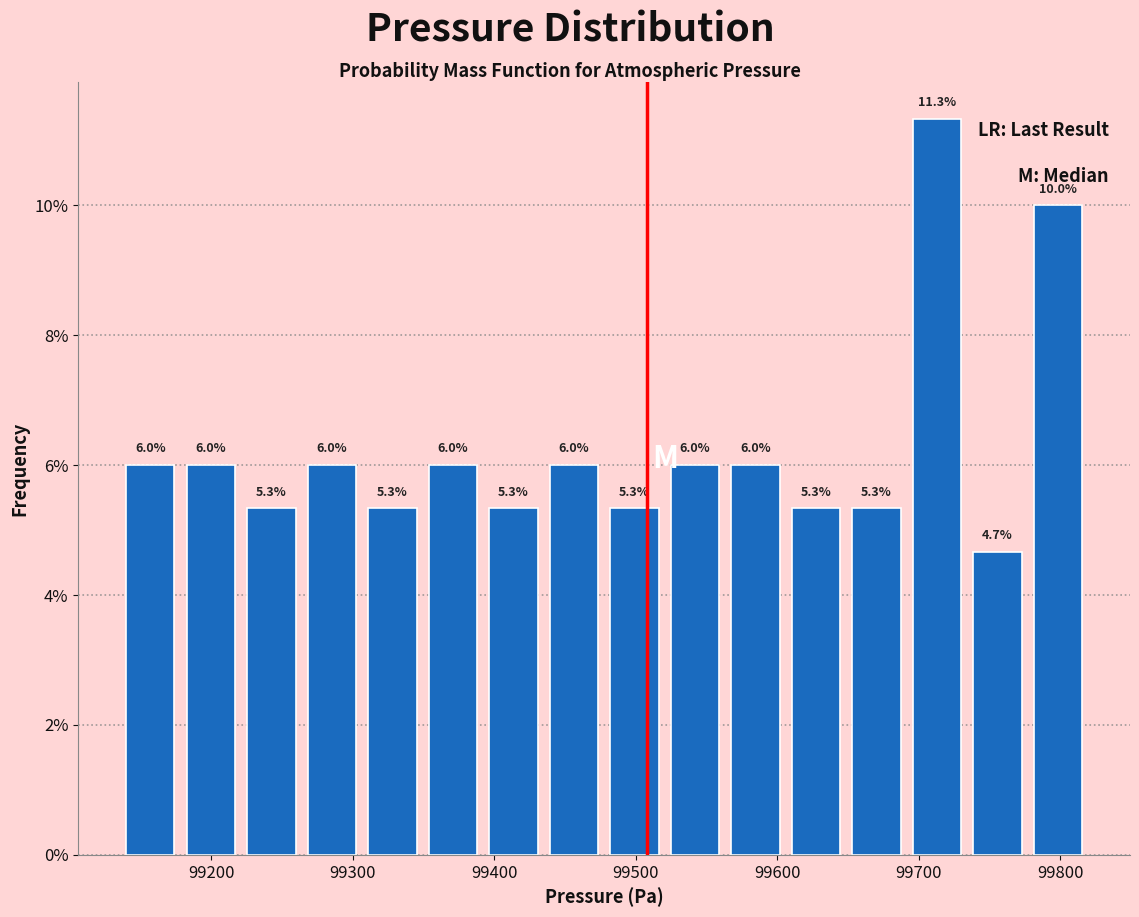

What is the height of the bar covering 99730 to 99780 on the x-axis? The bar edges are not printed on the chart, so give them approximately, as read against the axis.

4.7